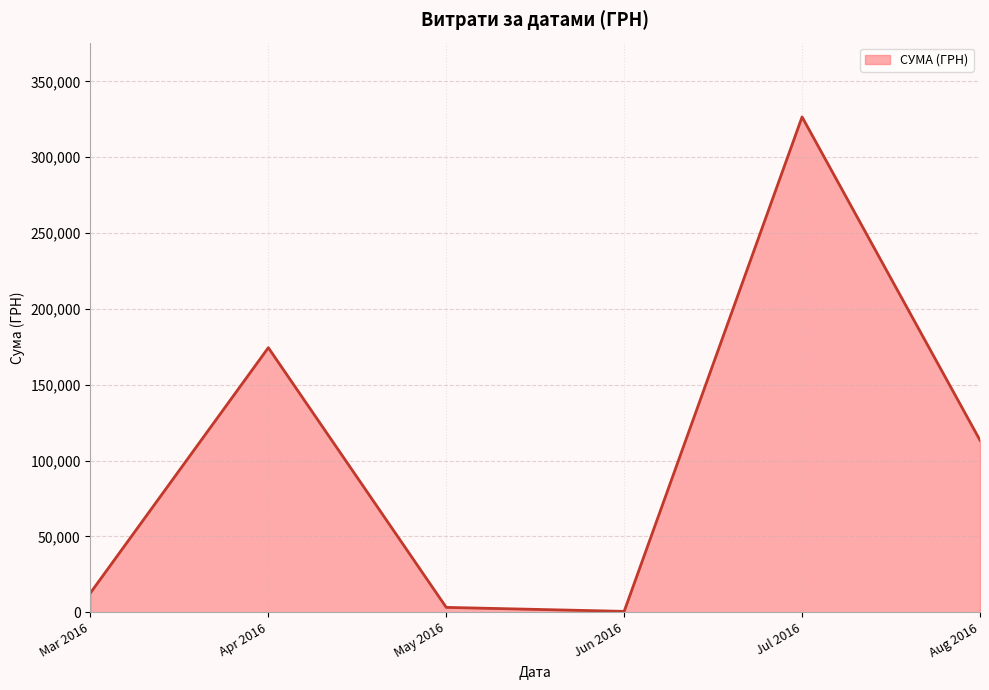

How many interior local peaks (higher than both neighbors) does the data have?

2